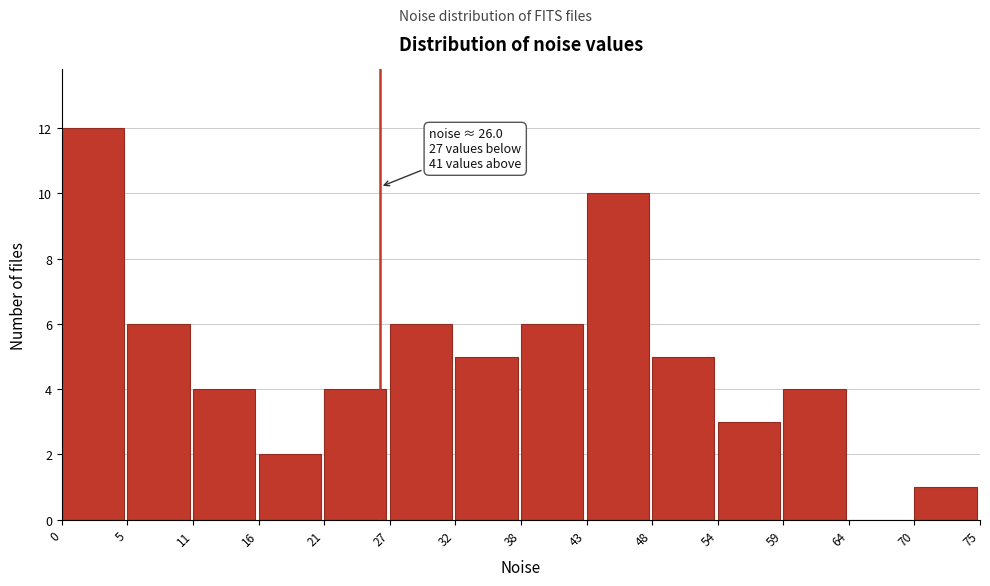

Which range on the x-axis has the tallest bar?

0 to 5